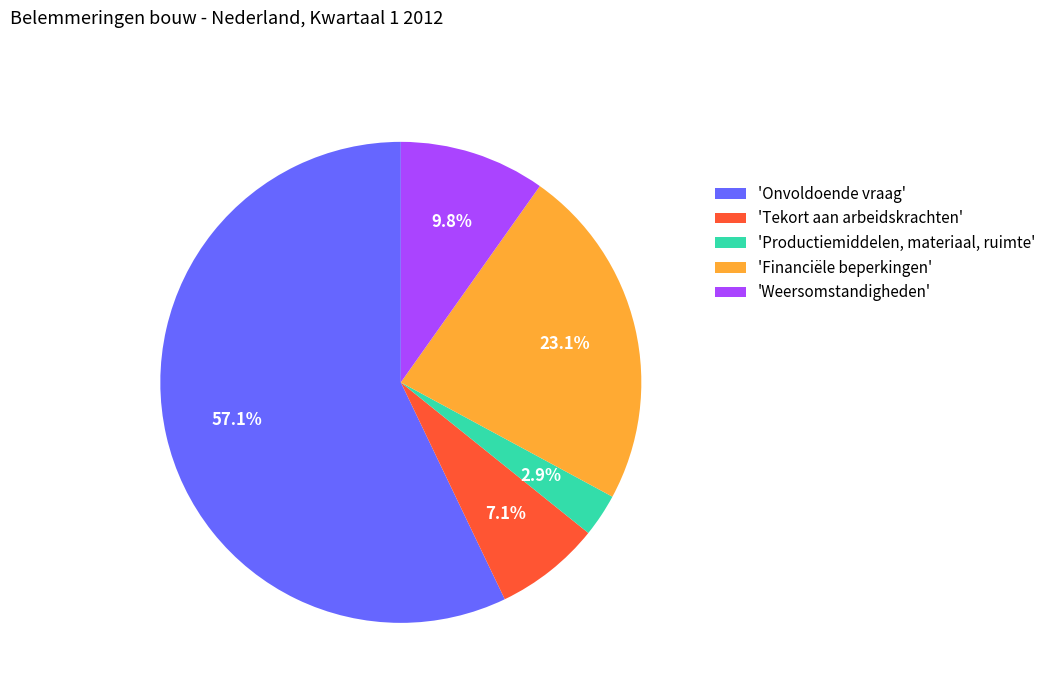

Which has a higher value, 'Onvoldoende vraag' or 'Tekort aan arbeidskrachten'?

'Onvoldoende vraag'